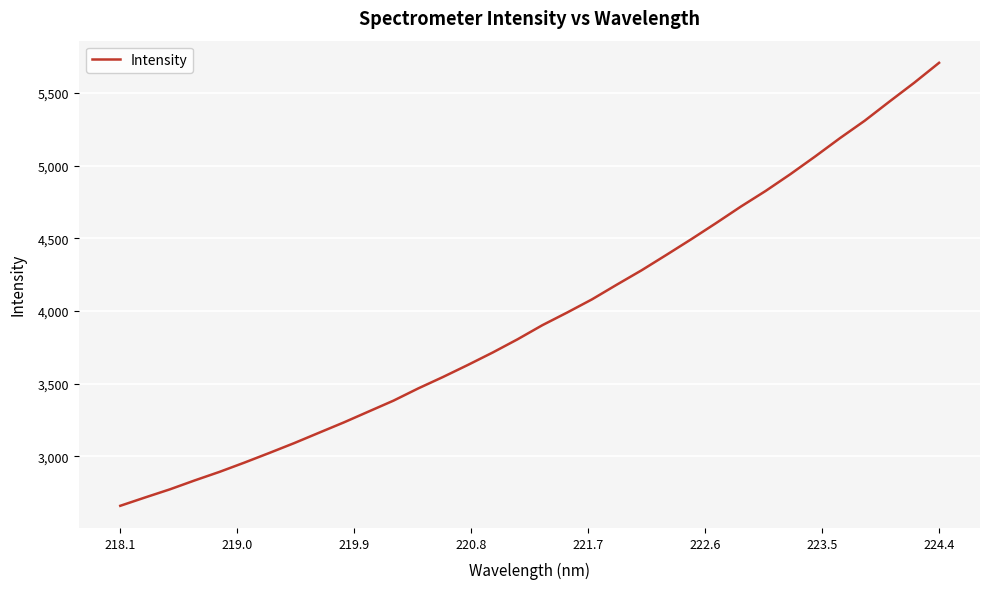

What is the smallest value displayed?

2659.7